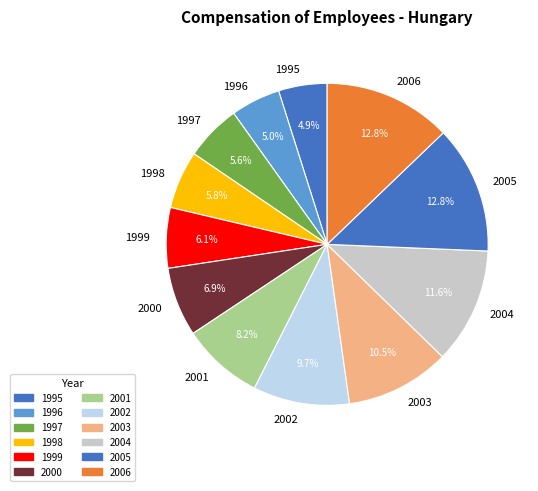

Between 1997 and 2002, which is larger?

2002